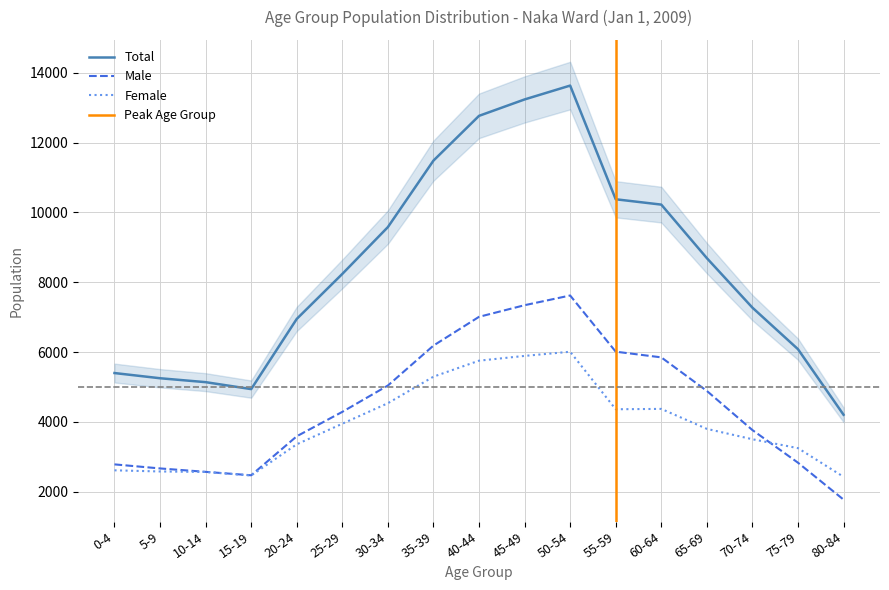

Between 5-9 and 80-84, which series saw the biggest shift?

Total